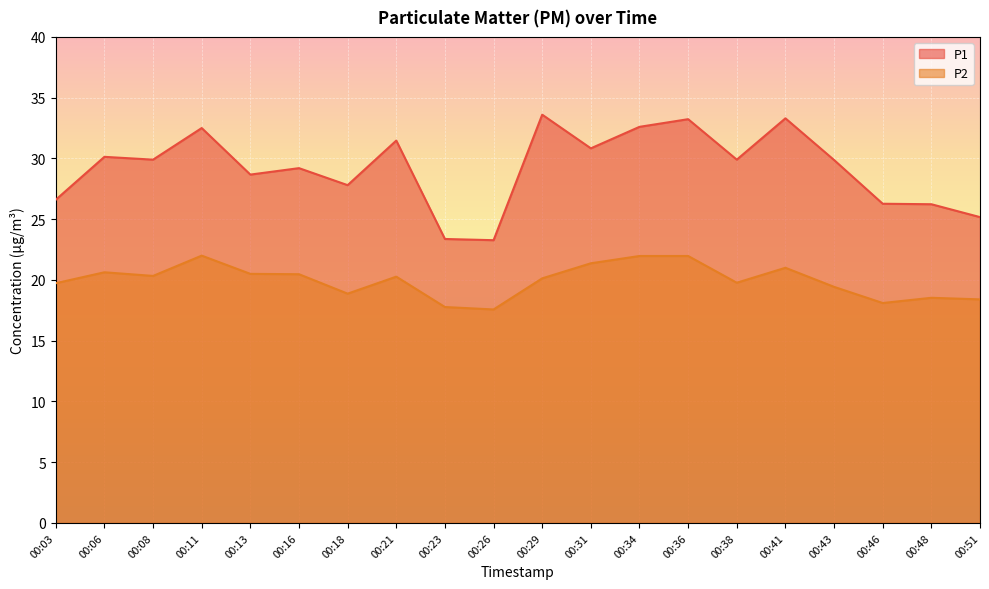

List the series in order of their overall mean, highest first.

P1, P2